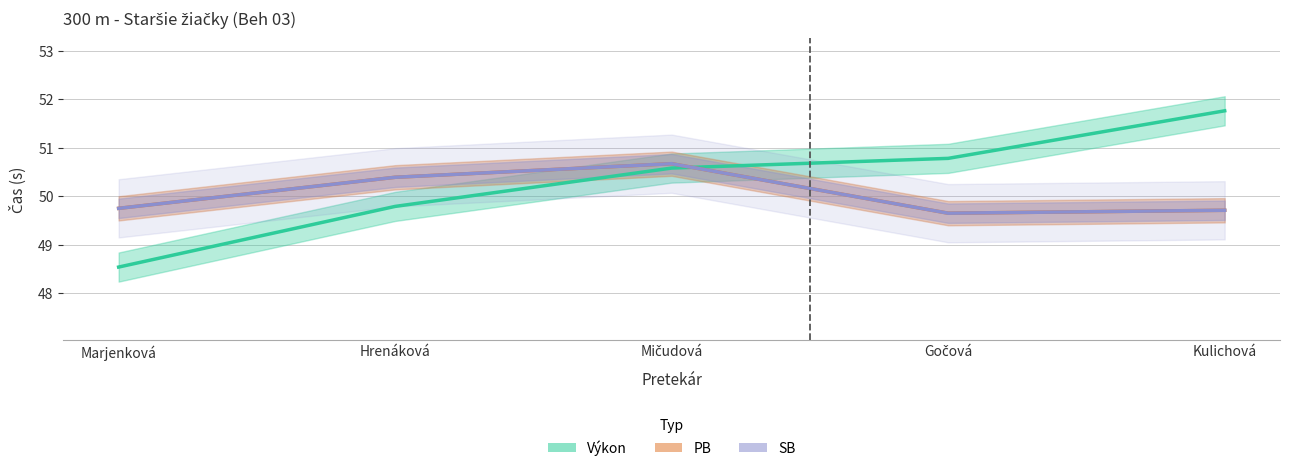

Which series has the largest range (max minus min)?

Výkon